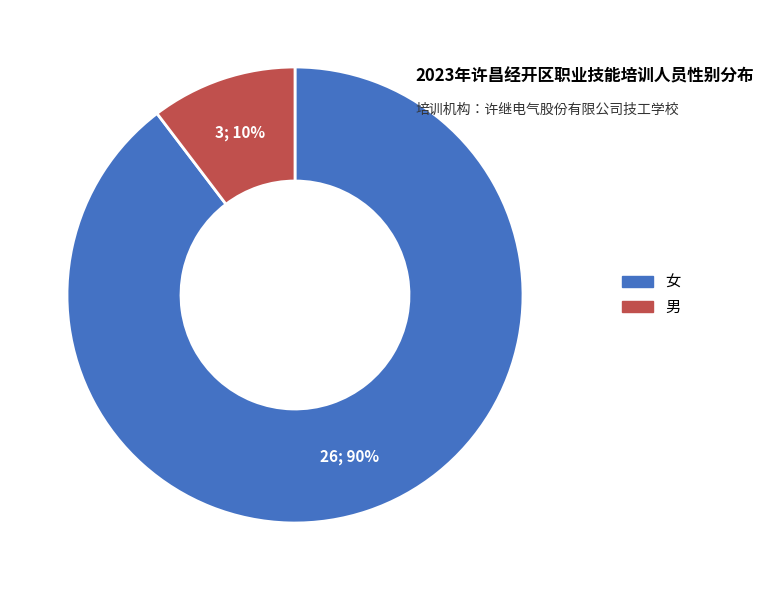

To the nearest percent, what percentage of the pie is 男?

10%